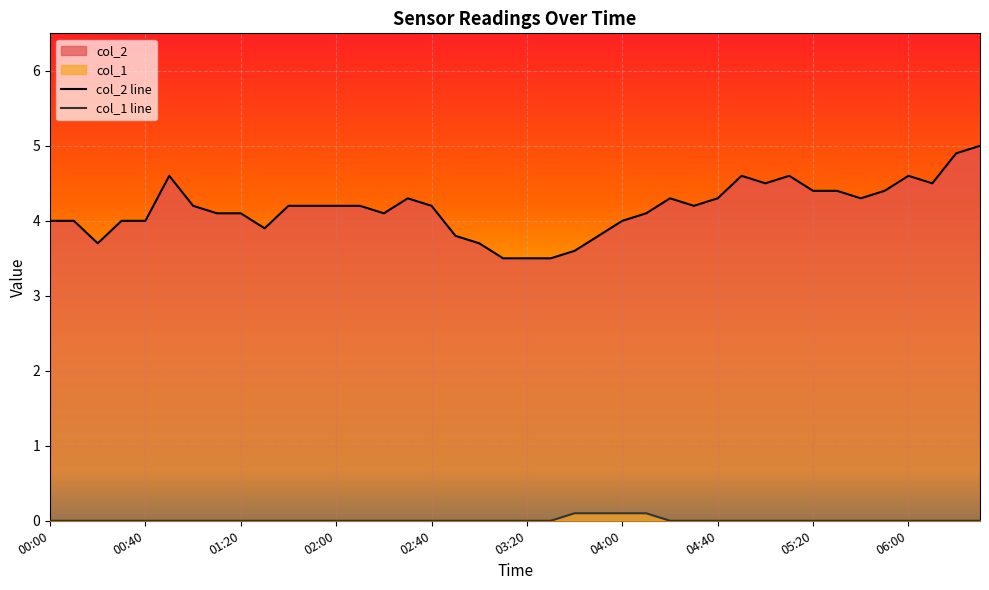

How many lines are shown in the chart?

2